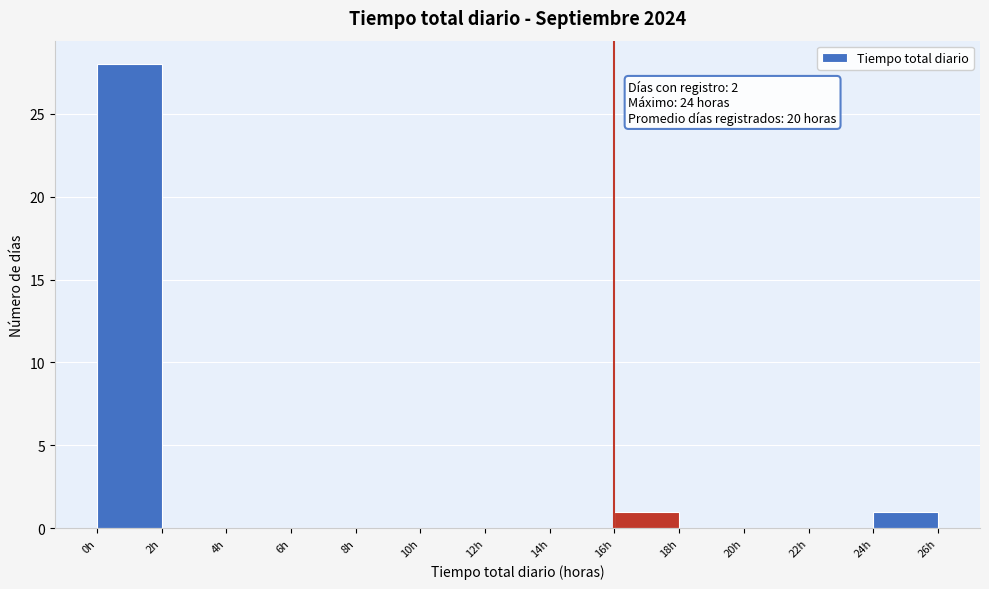

Over which range of the x-axis is the bar tallest?

0 to 2